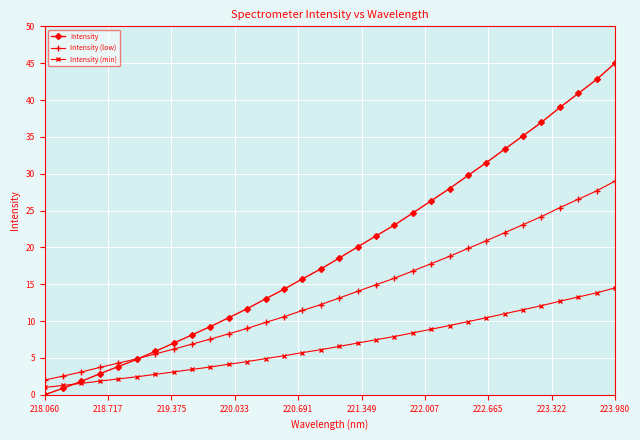

How many categories are shown in the chart?

32